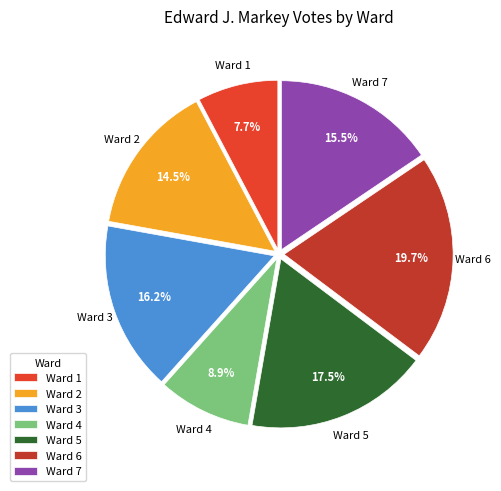

Count the number of slices in the pie.

7